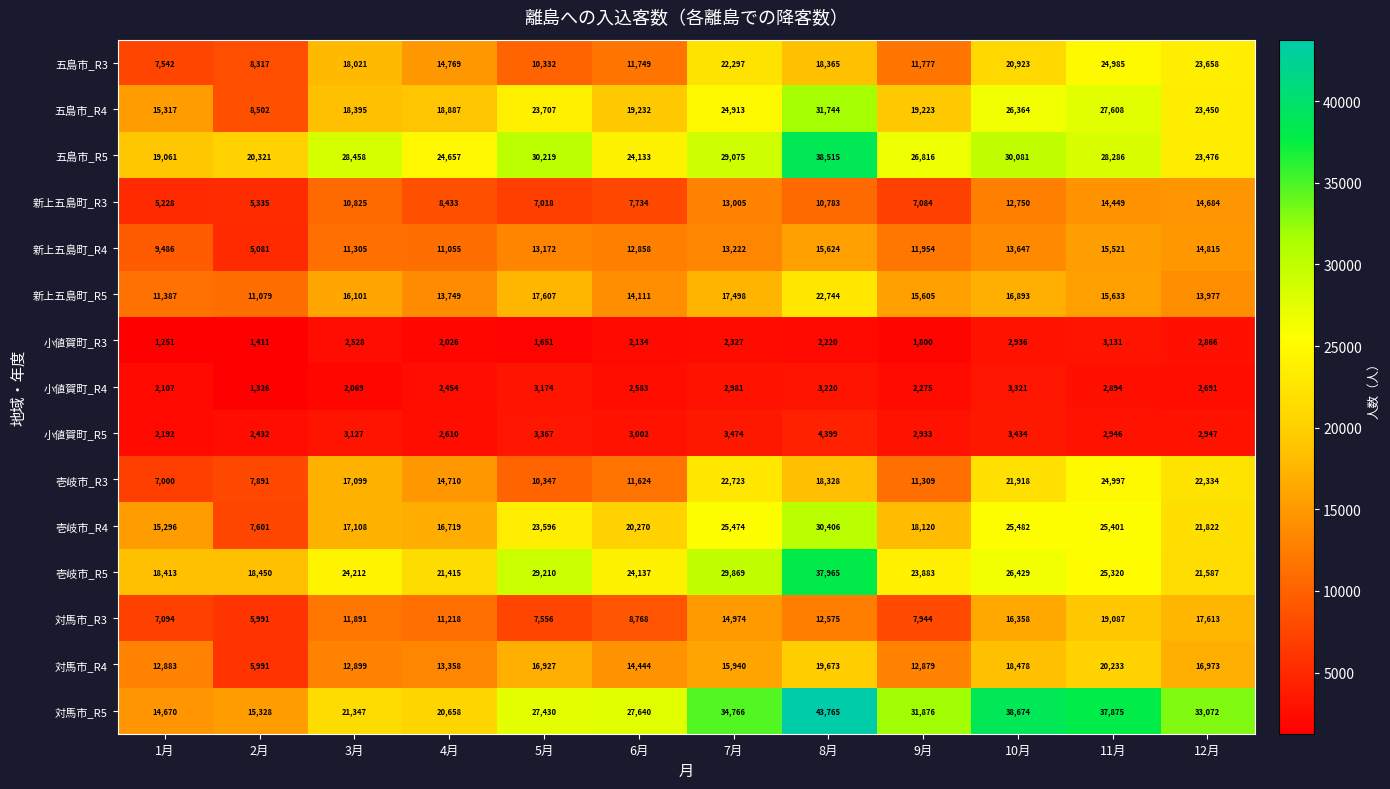

Which series changed the most between 1月 and 2月?

壱岐市_R4